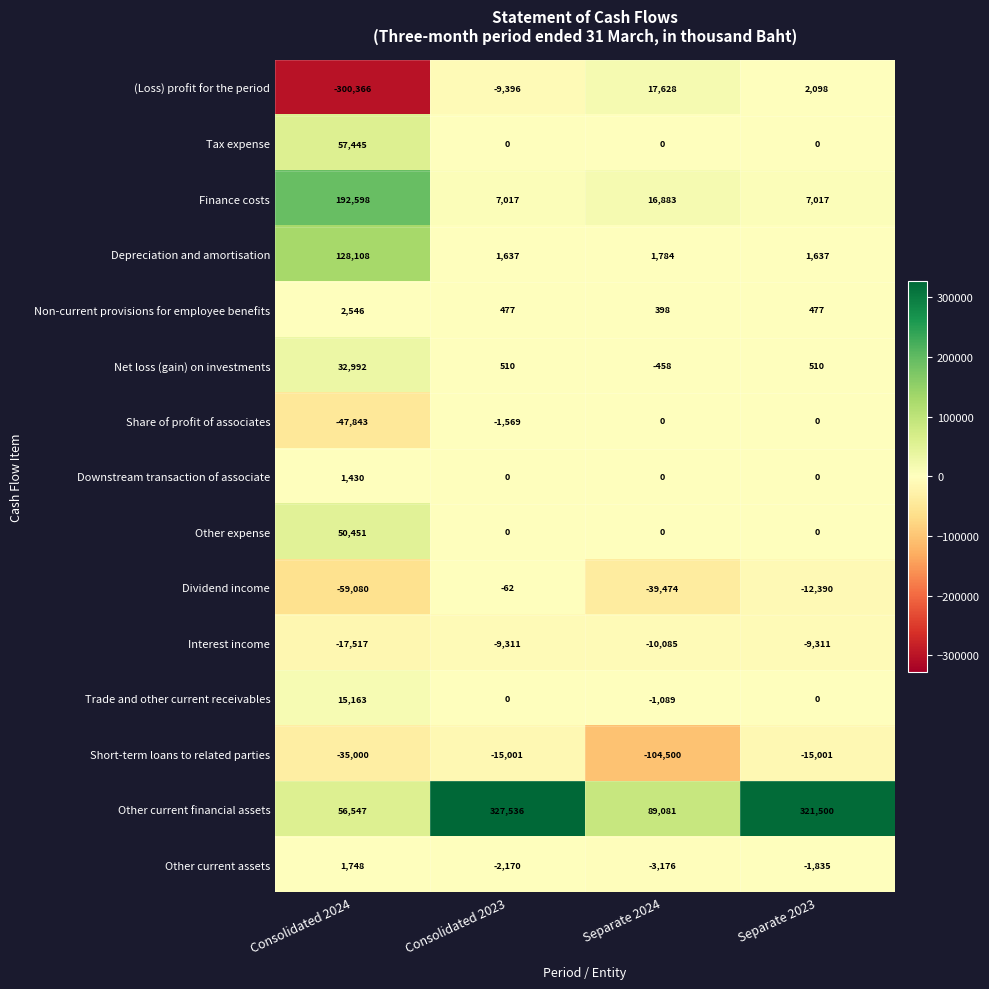

How many data points does each series have?

4